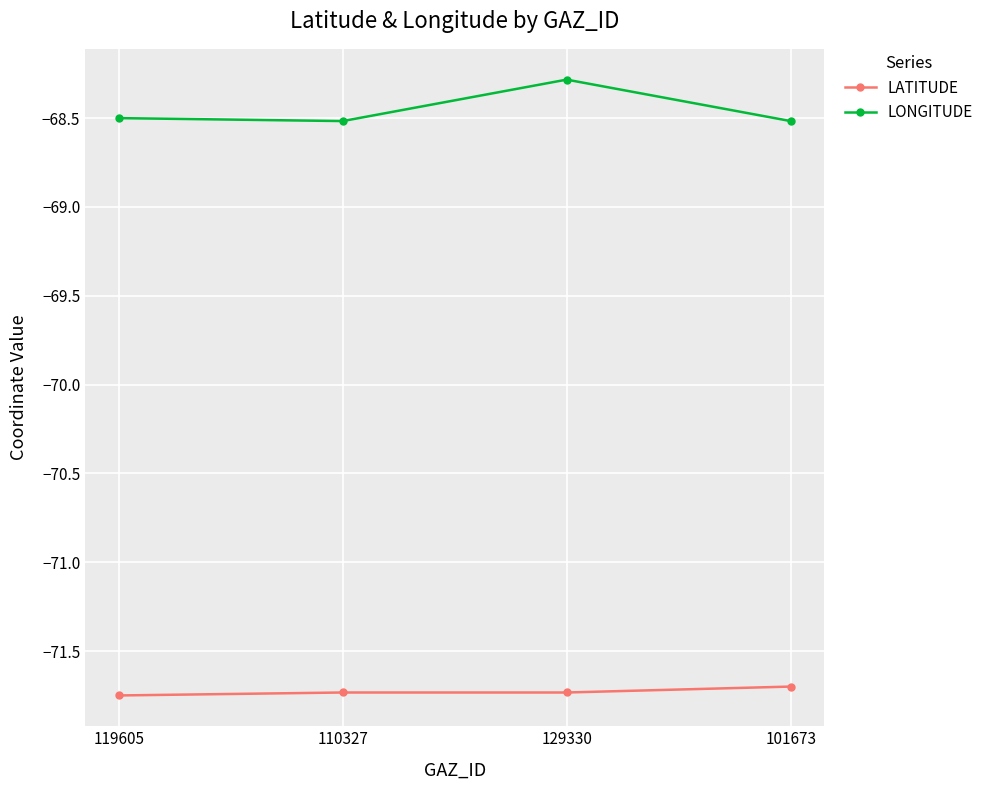

What is the value of the LONGITUDE point at the 2nd from the left?

-68.5